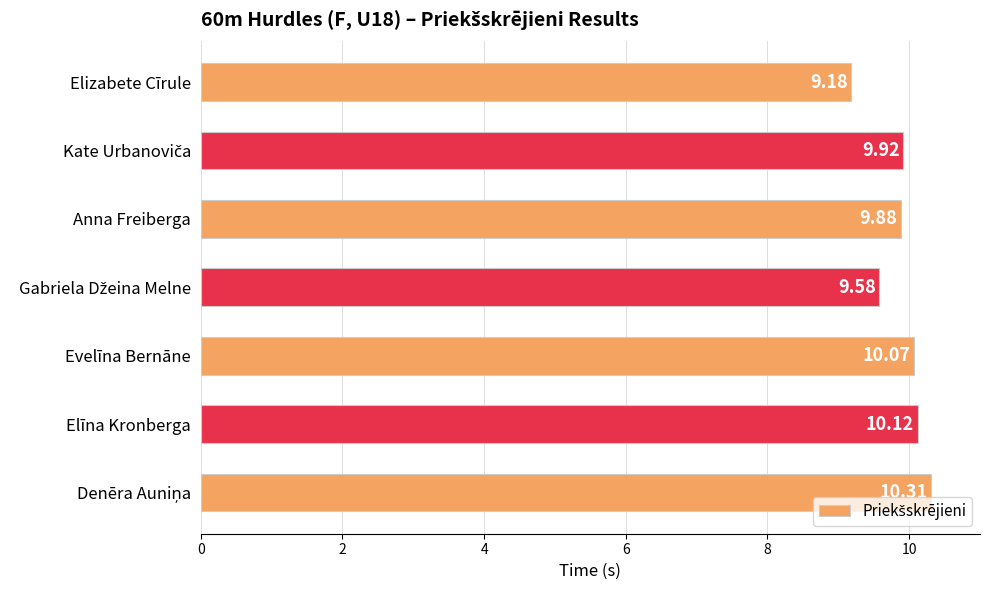

What is the change in value from Elizabete Cīrule to Evelīna Bernāne?

+0.9